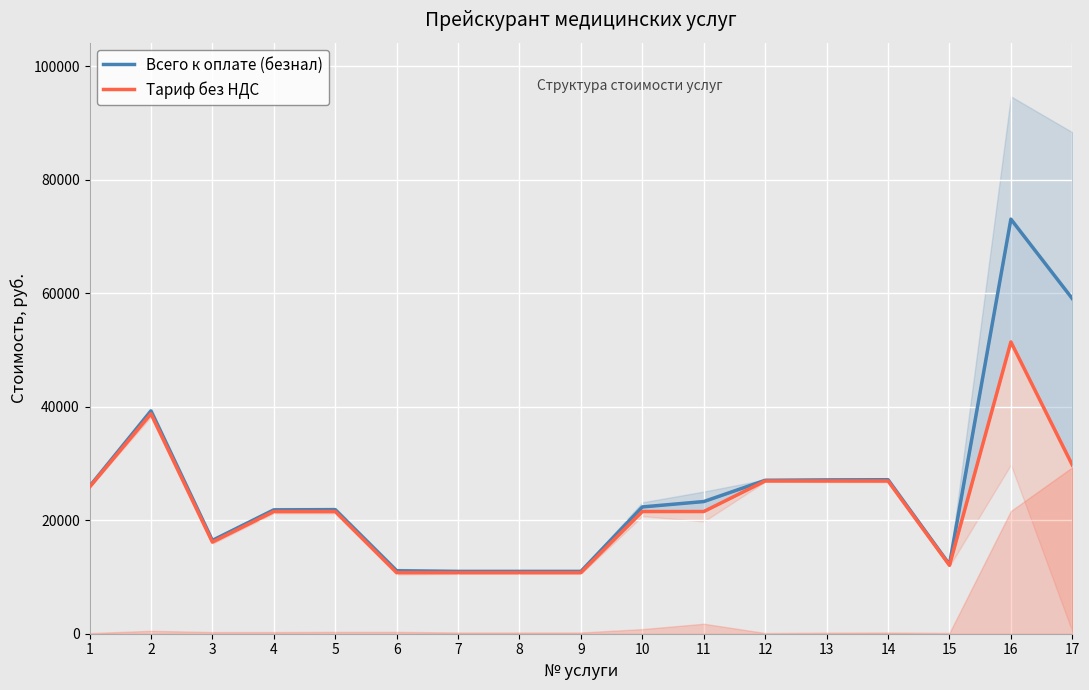

What is the approximate value of Тариф без НДС at 6?

10770.3